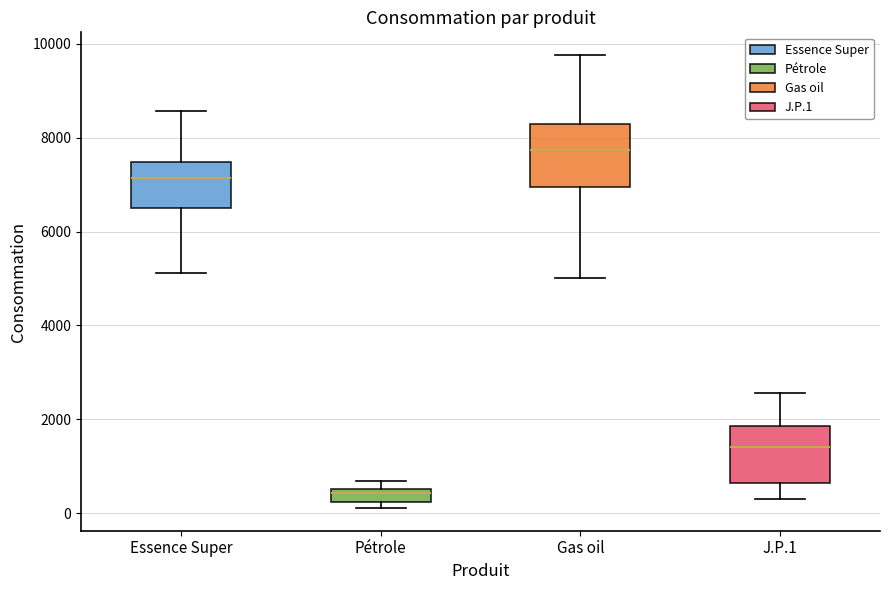

Where is the upper edge of the box for J.P.1 on the y-axis? The values are not printed on the chart, so give them approximately, as read against the axis.

1800